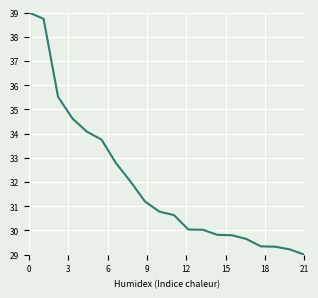

What is the value of the 12th point from the left?

30.0